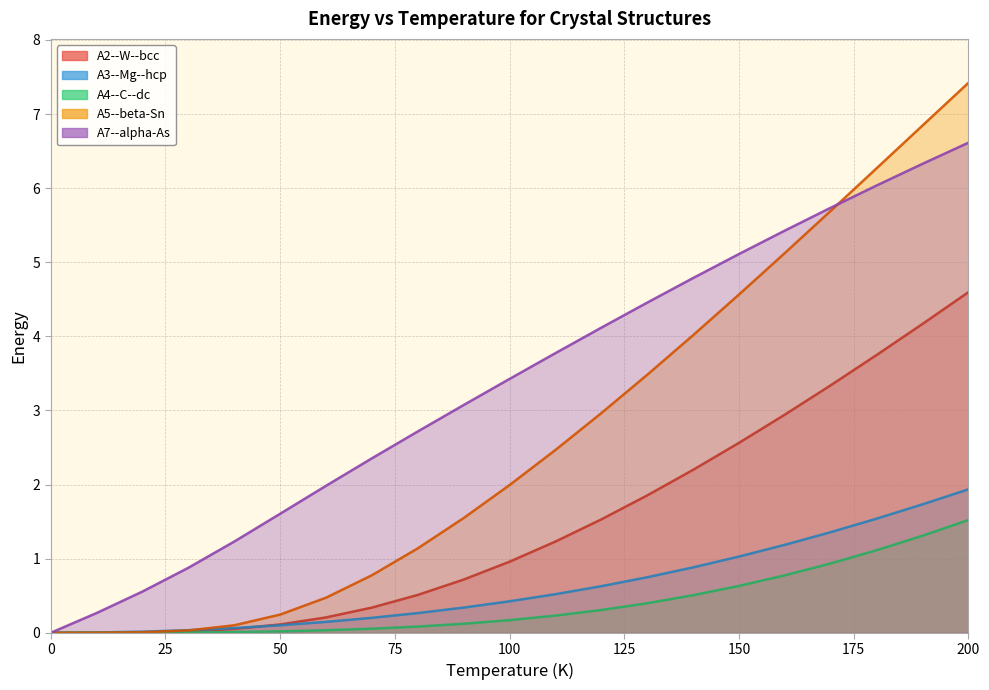

Rank the series by their maximum value, from highest to lowest.

A5--beta-Sn, A7--alpha-As, A2--W--bcc, A3--Mg--hcp, A4--C--dc